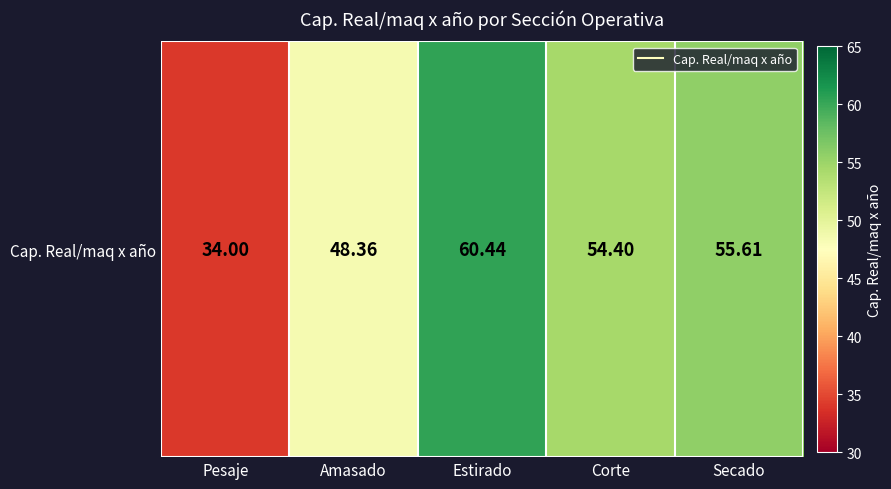

What is the maximum value shown in the chart?

60.4